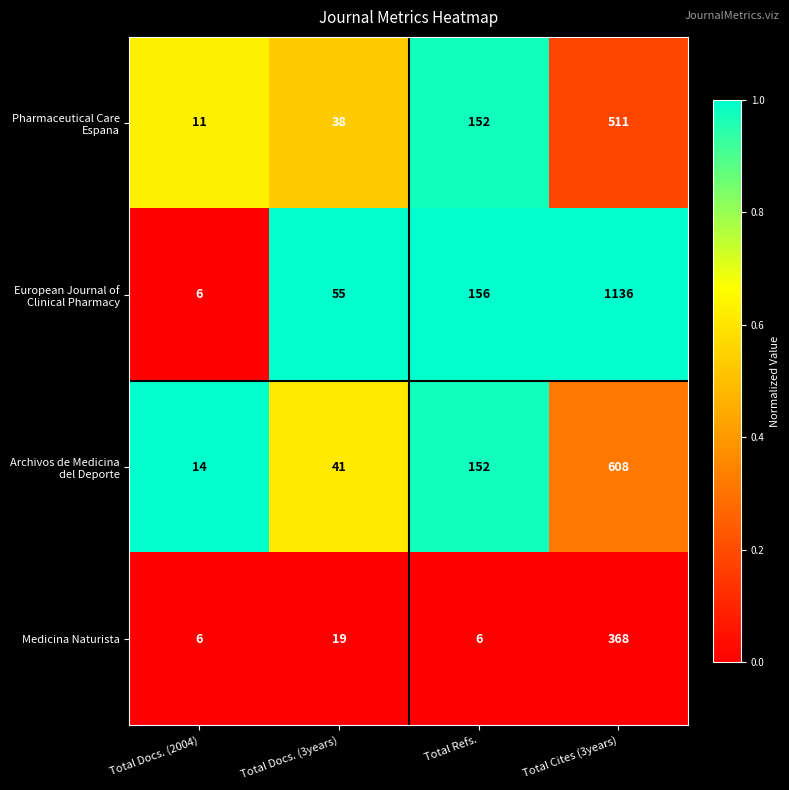

At which category is the sum across all series the highest?

Total Cites (3years)